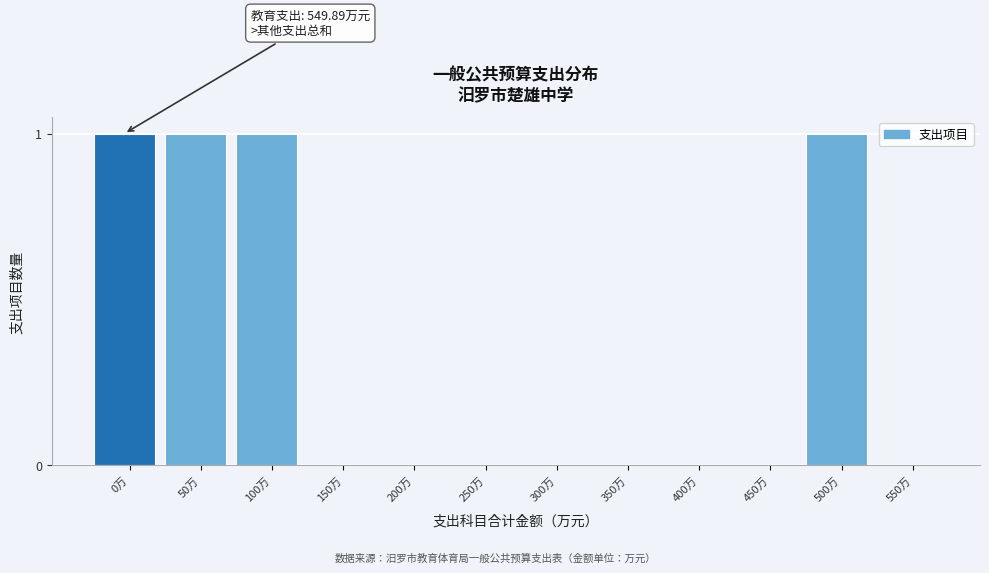

Reading right to left, extract all data points from this chart.

550万=0	500万=1	450万=0	400万=0	350万=0	300万=0	250万=0	200万=0	150万=0	100万=1	50万=1	0万=1